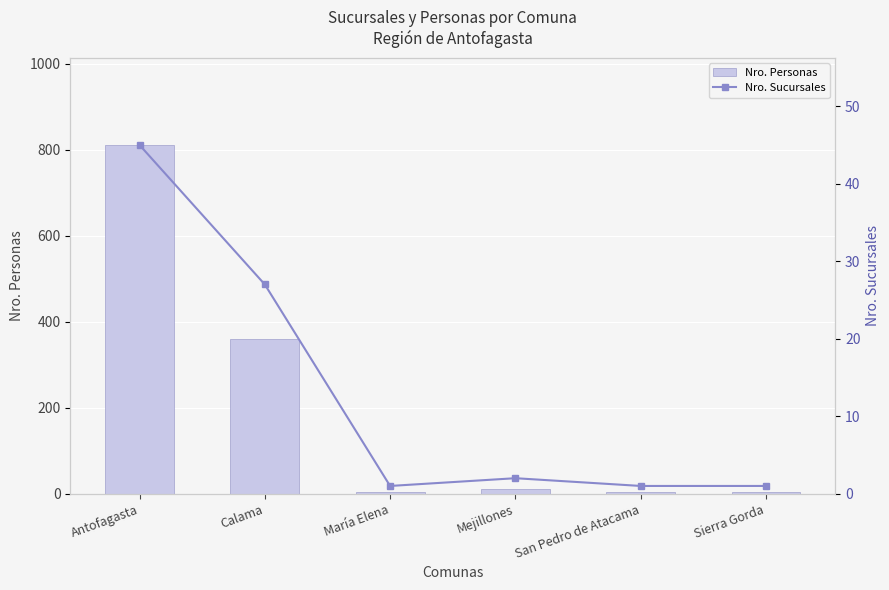

The value of Nro. Personas at Sierra Gorda is 3. True or false?

True